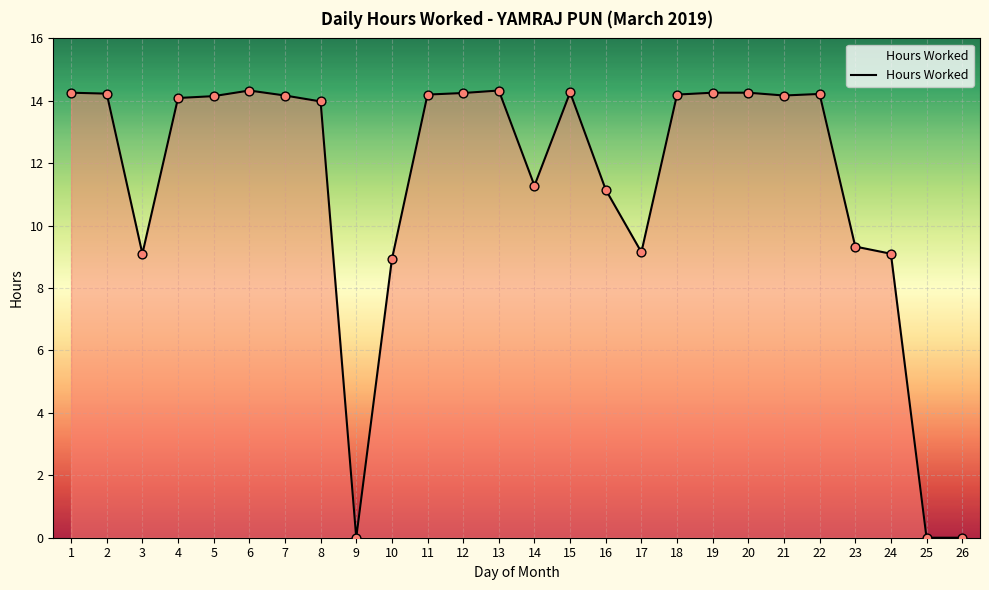

What is the ratio of the value at 8 to the value at 24?

1.5